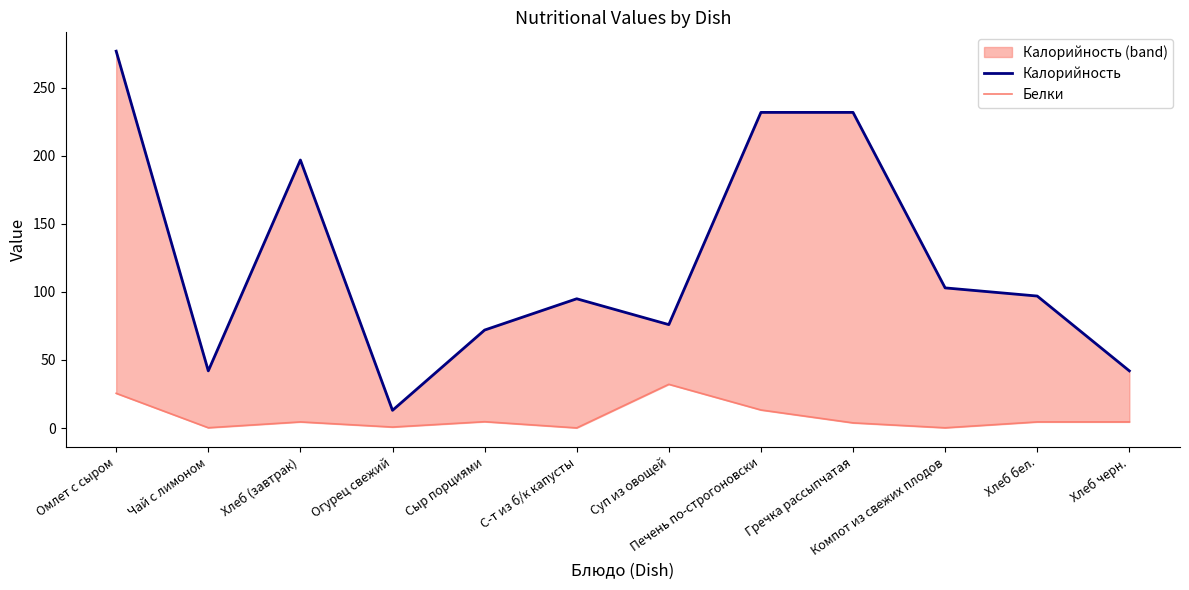

The value of Белки at Хлеб бел. is 4.5. True or false?

True